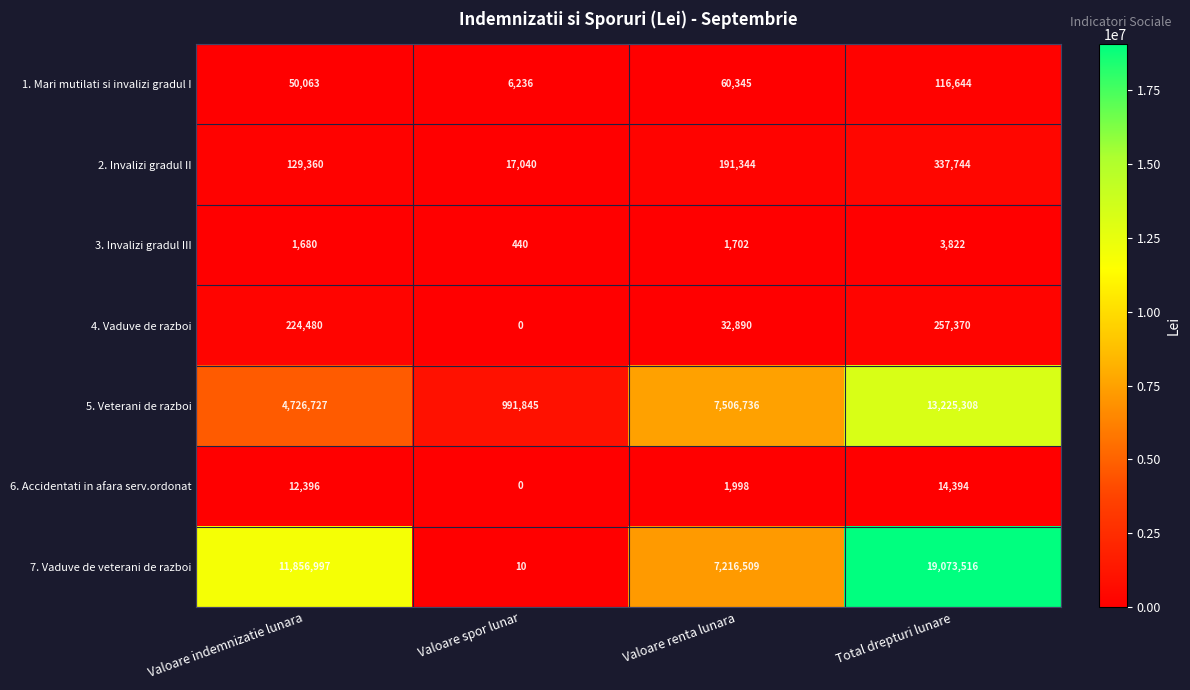

Reading left to right, list all the values displayed in this chart.

1. Mari mutilati si invalizi gradul I: Valoare indemnizatie lunara=50063	Valoare spor lunar=6236	Valoare renta lunara=60345	Total drepturi lunare=116644
2. Invalizi gradul II: Valoare indemnizatie lunara=129360	Valoare spor lunar=17040	Valoare renta lunara=191344	Total drepturi lunare=337744
3. Invalizi gradul III: Valoare indemnizatie lunara=1680	Valoare spor lunar=440	Valoare renta lunara=1702	Total drepturi lunare=3822
4. Vaduve de razboi: Valoare indemnizatie lunara=224480	Valoare spor lunar=0	Valoare renta lunara=32890	Total drepturi lunare=257370
5. Veterani de razboi: Valoare indemnizatie lunara=4726727	Valoare spor lunar=991845	Valoare renta lunara=7506736	Total drepturi lunare=13225308
6. Accidentati in afara serv.ordonat: Valoare indemnizatie lunara=12396	Valoare spor lunar=0	Valoare renta lunara=1998	Total drepturi lunare=14394
7. Vaduve de veterani de razboi: Valoare indemnizatie lunara=11856997	Valoare spor lunar=10	Valoare renta lunara=7216509	Total drepturi lunare=19073516